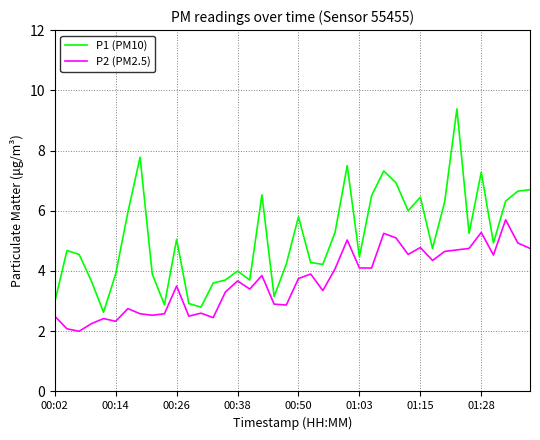

List the series in order of their overall mean, lowest first.

P2 (PM2.5), P1 (PM10)